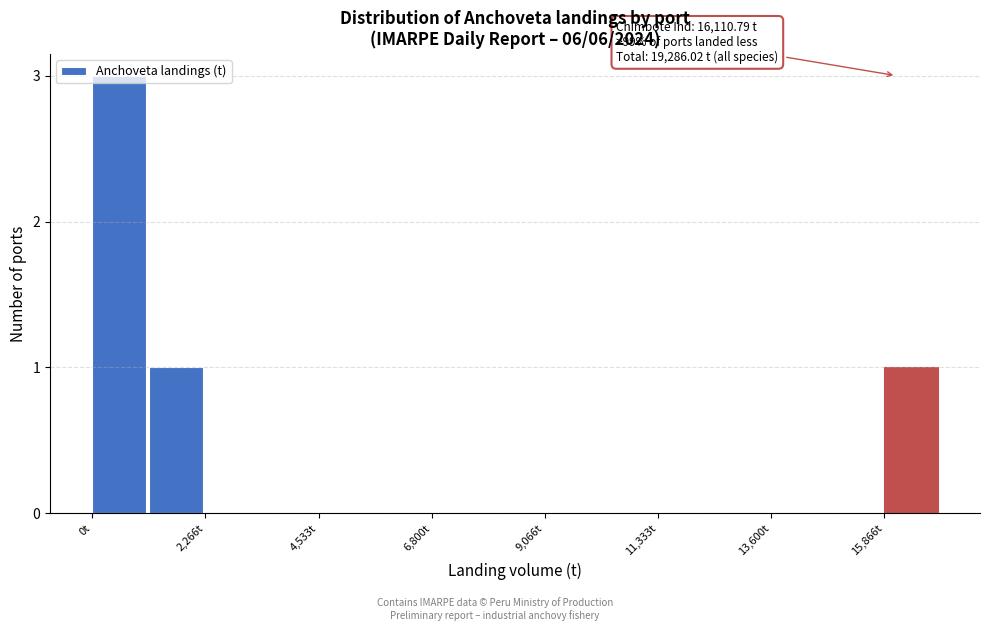

Around what value on the x-axis is the tallest bar? Give the approximate position of its centre, as read against the axis.

500